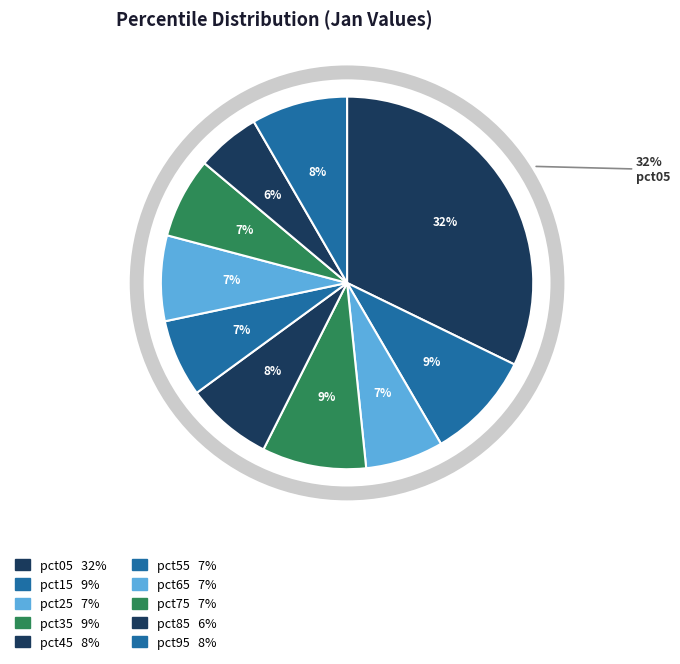

Does pct45 represent more than half of the total?

No